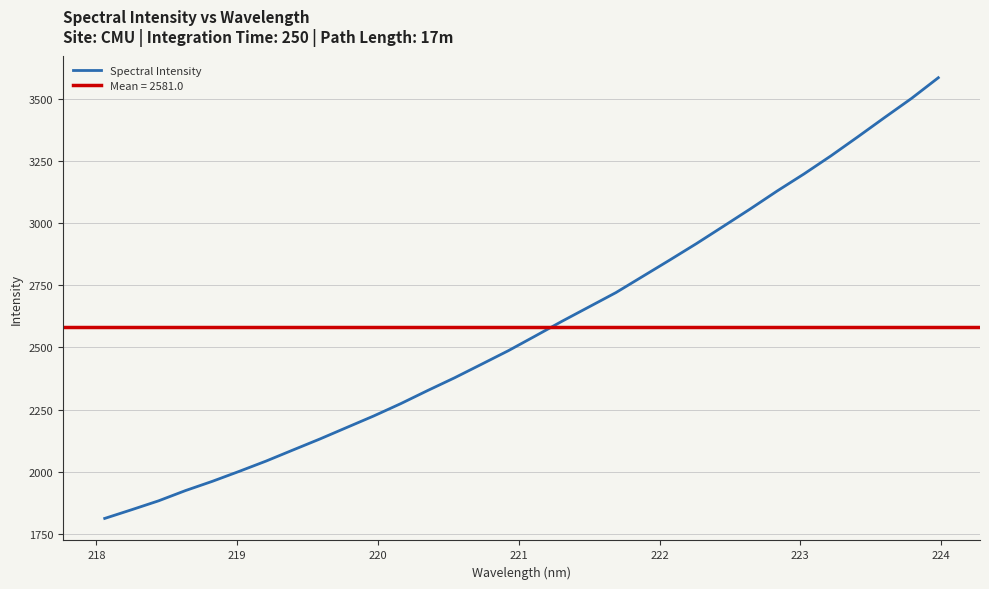

What is the maximum value for Spectral Intensity?

3585.4